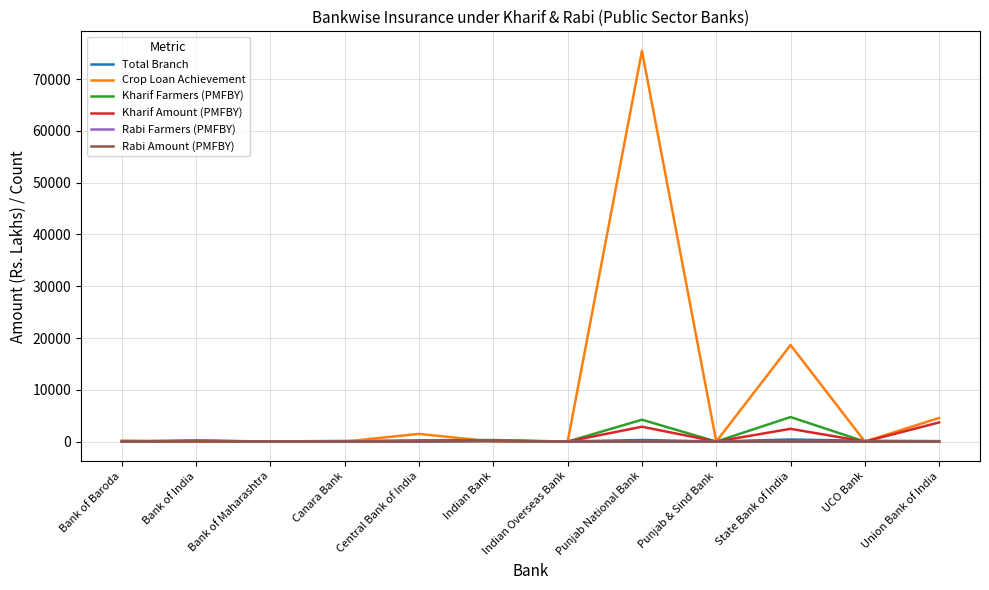

What is the difference between the maximum and minimum values in the Total Branch series?

379.0